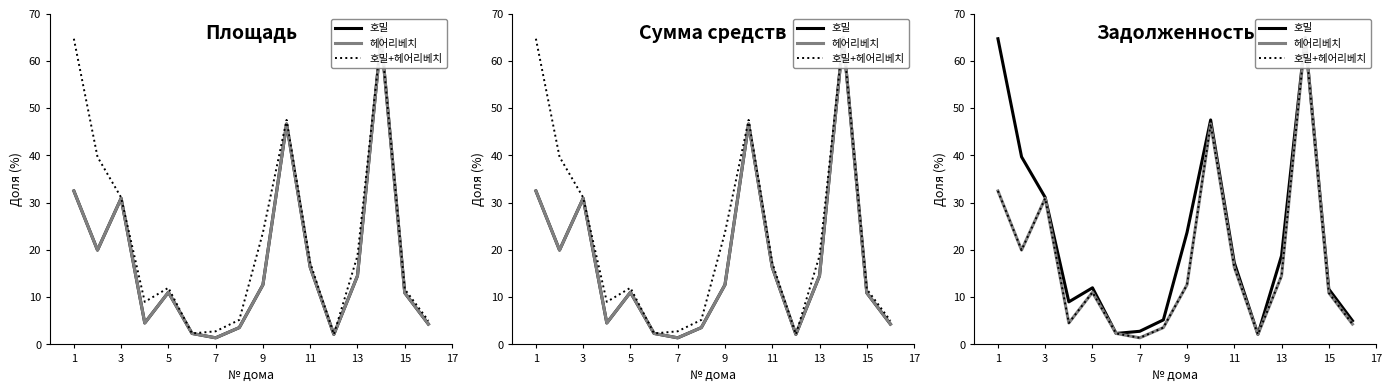

What is the sum of all 헤어리베치 values?

278.8